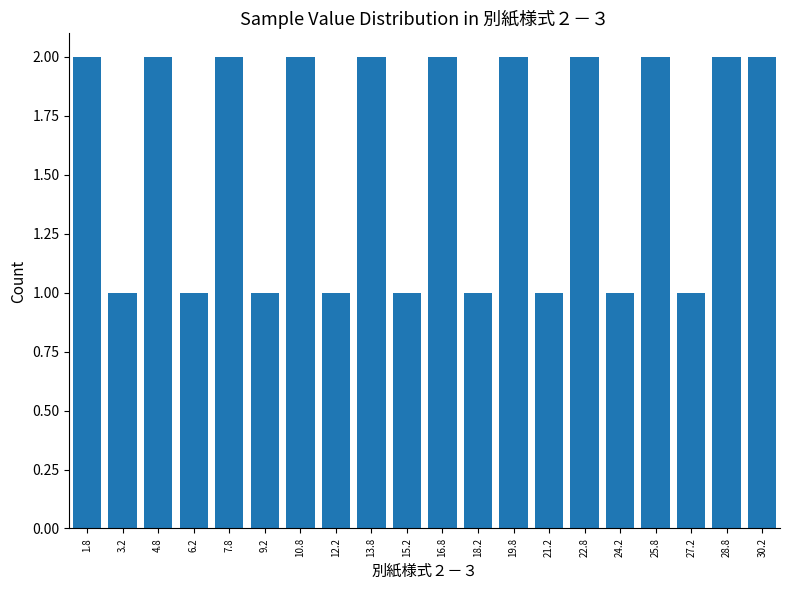

Reading right to left, transcribe all the data shown in this chart.

30.2=2	28.8=2	27.2=1	25.8=2	24.2=1	22.8=2	21.2=1	19.8=2	18.2=1	16.8=2	15.2=1	13.8=2	12.2=1	10.8=2	9.2=1	7.8=2	6.2=1	4.8=2	3.2=1	1.8=2